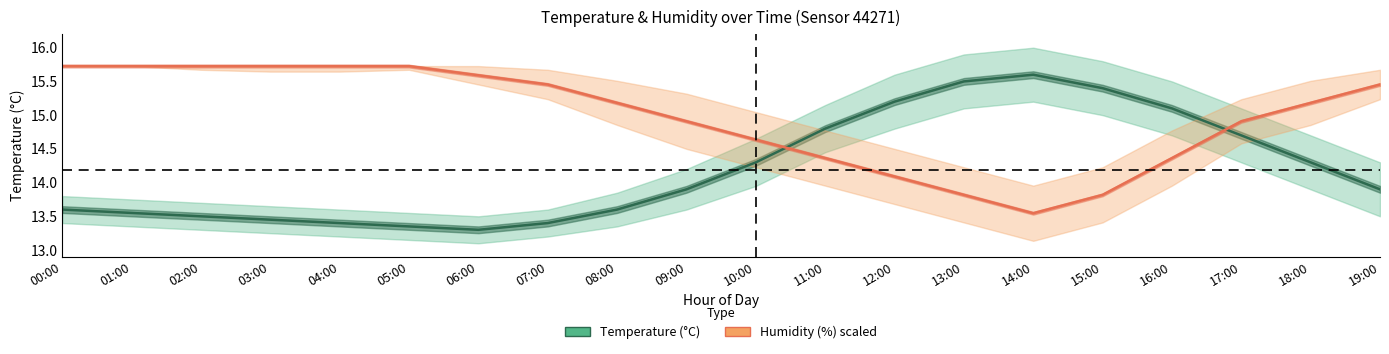

Between 00:00 and 01:00, which series saw the biggest shift?

Temperature (°C)